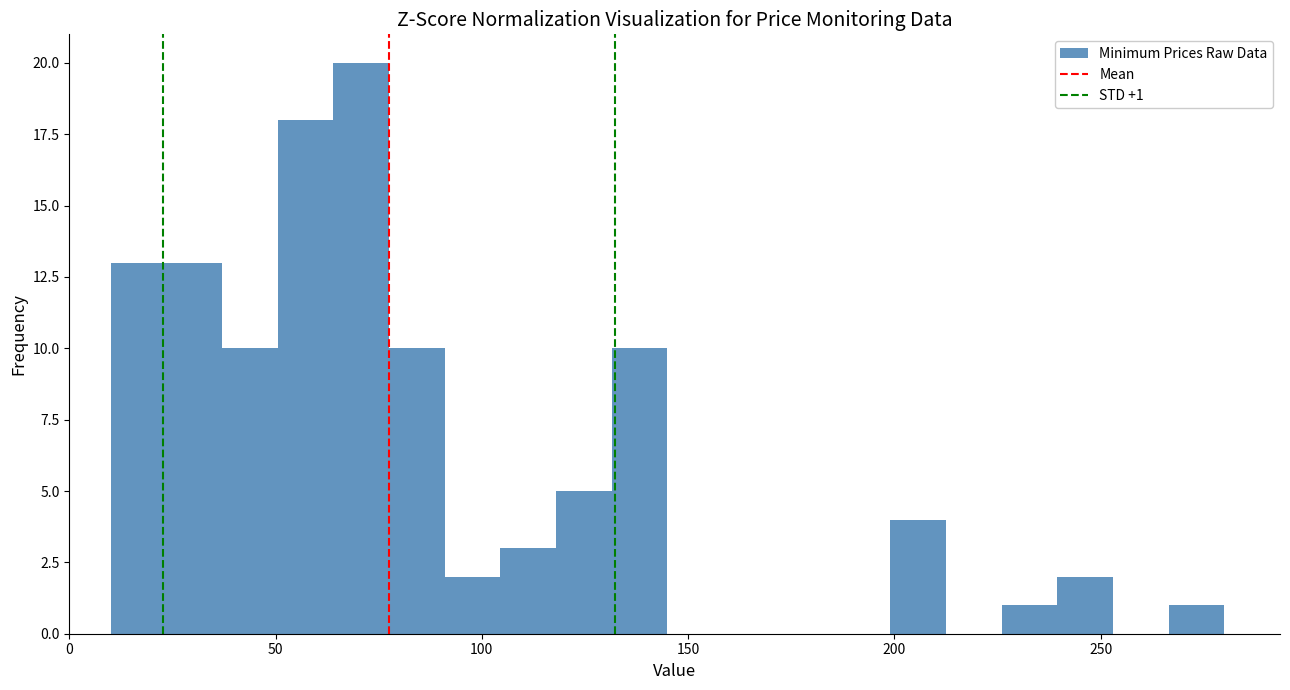

Around what value on the x-axis is the tallest bar? Give the approximate position of its centre, as read against the axis.

70